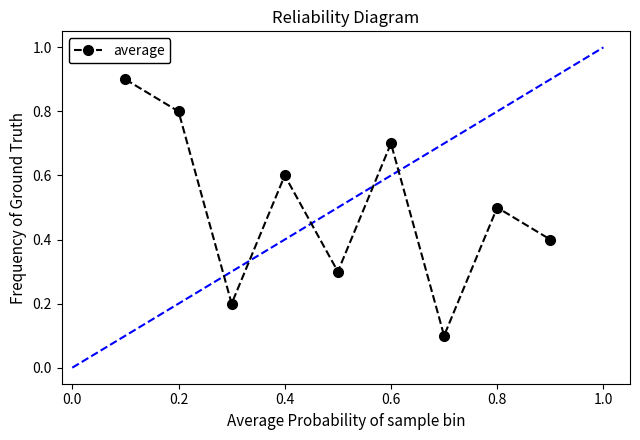

How many data points does each series have?

9